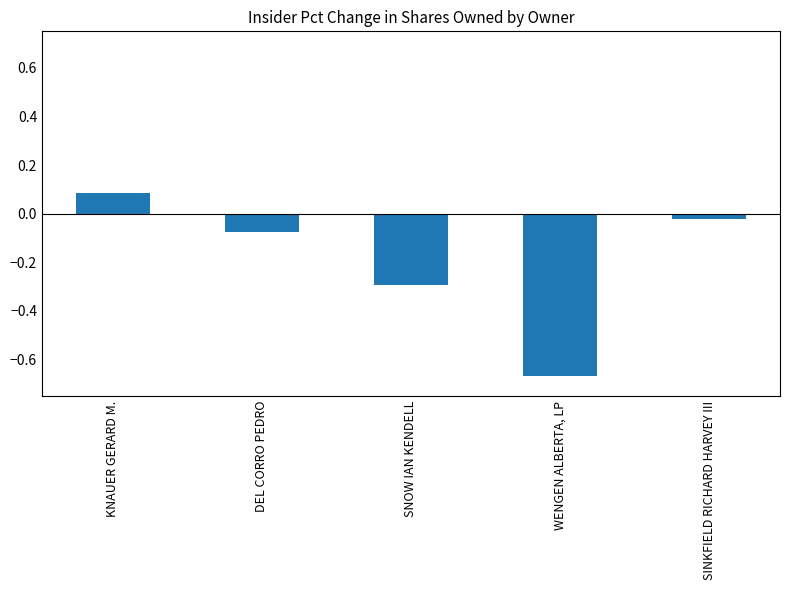

What is the difference between the maximum and second lowest values?

0.4